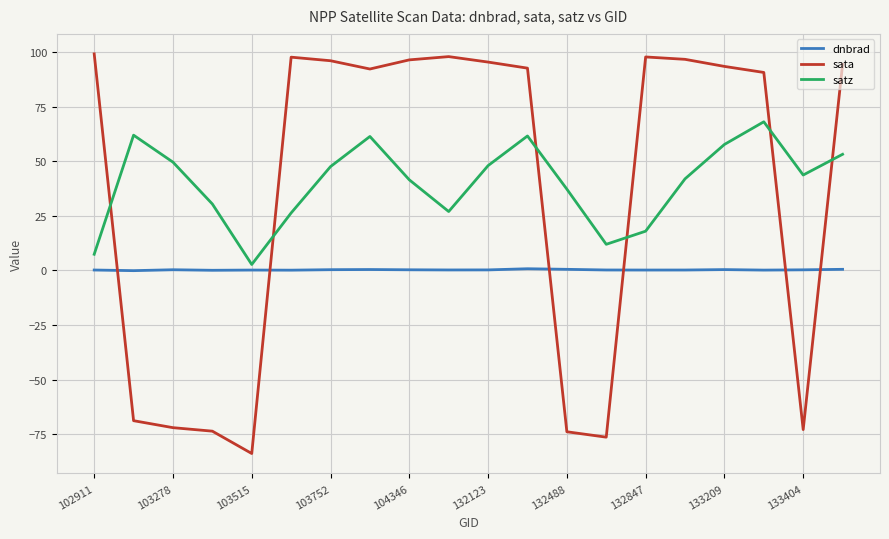

What is the minimum value for sata?

-83.8